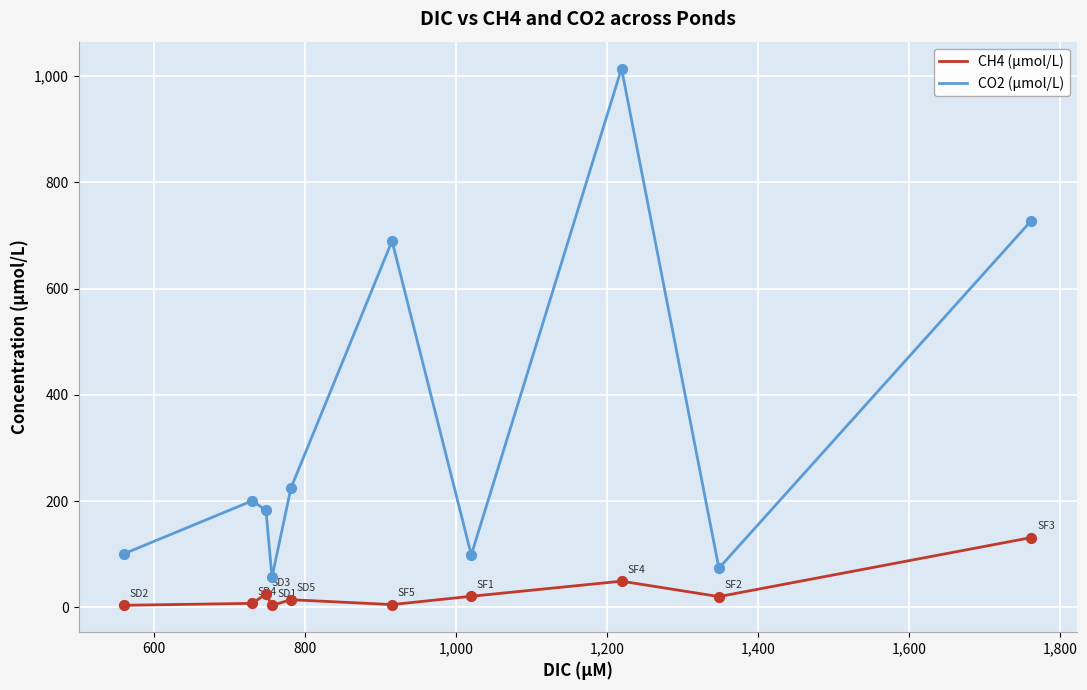

Which series has the widest spread of values?

CO2 (µmol/L)